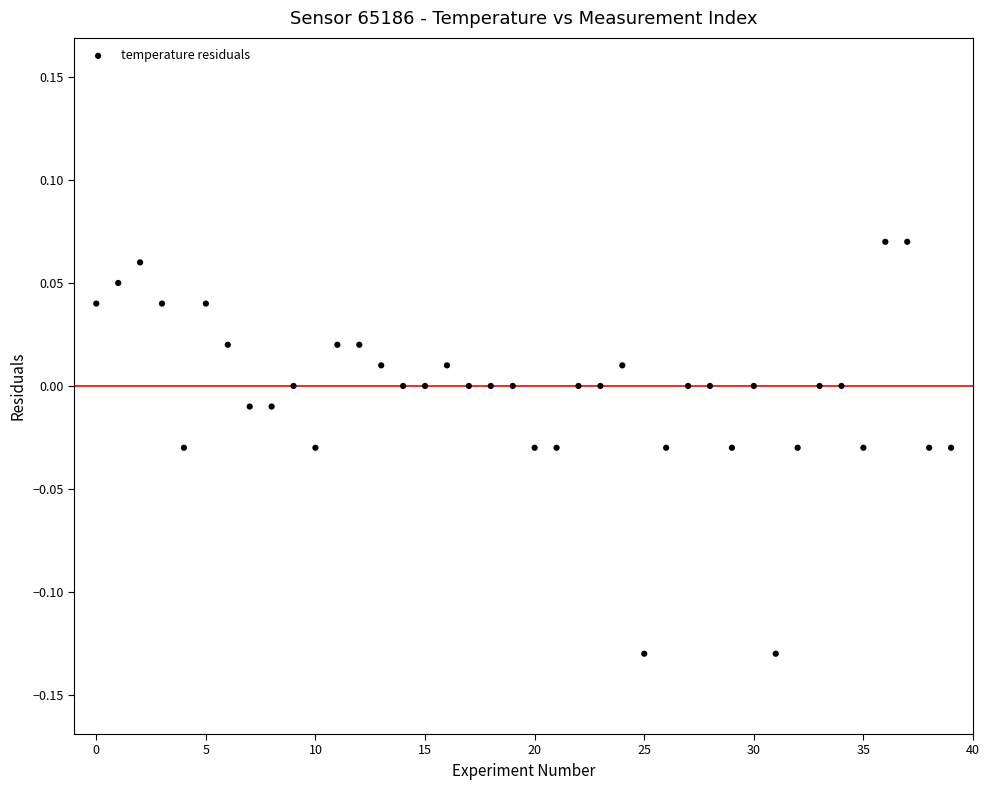

Count the number of points in this scatter plot.

40